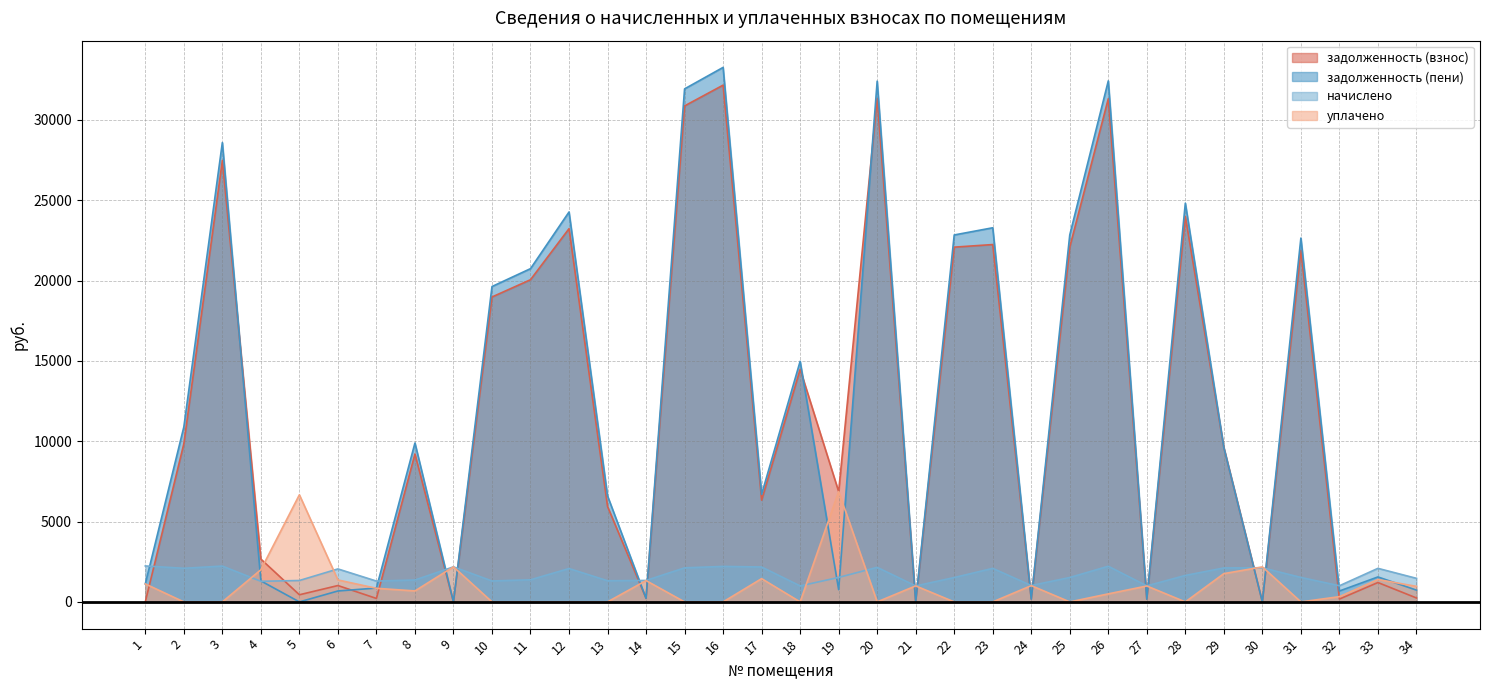

Which has a higher value, 28 or 31?

28